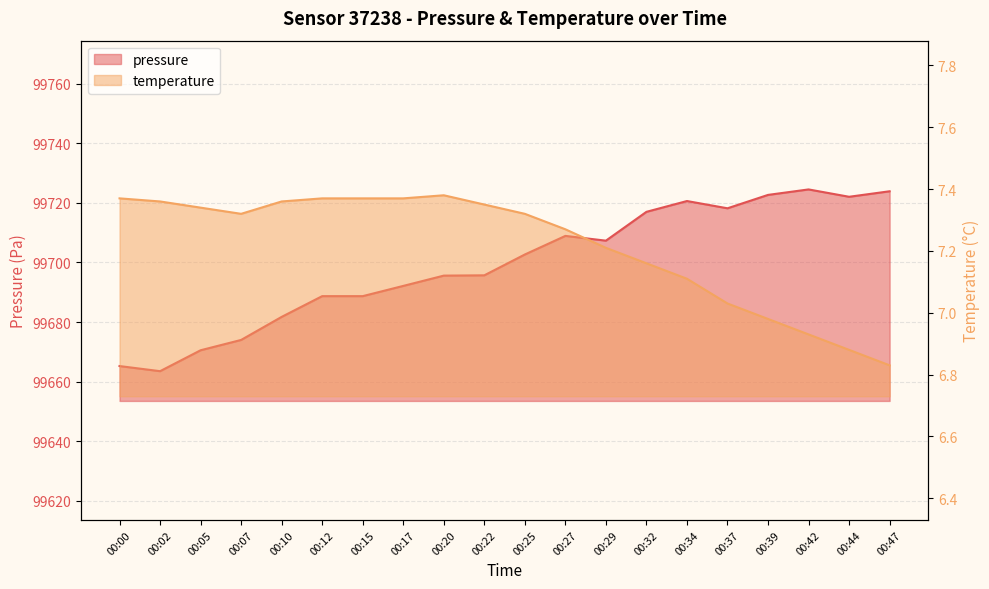

True or false: temperature and pressure intersect in this chart.

False